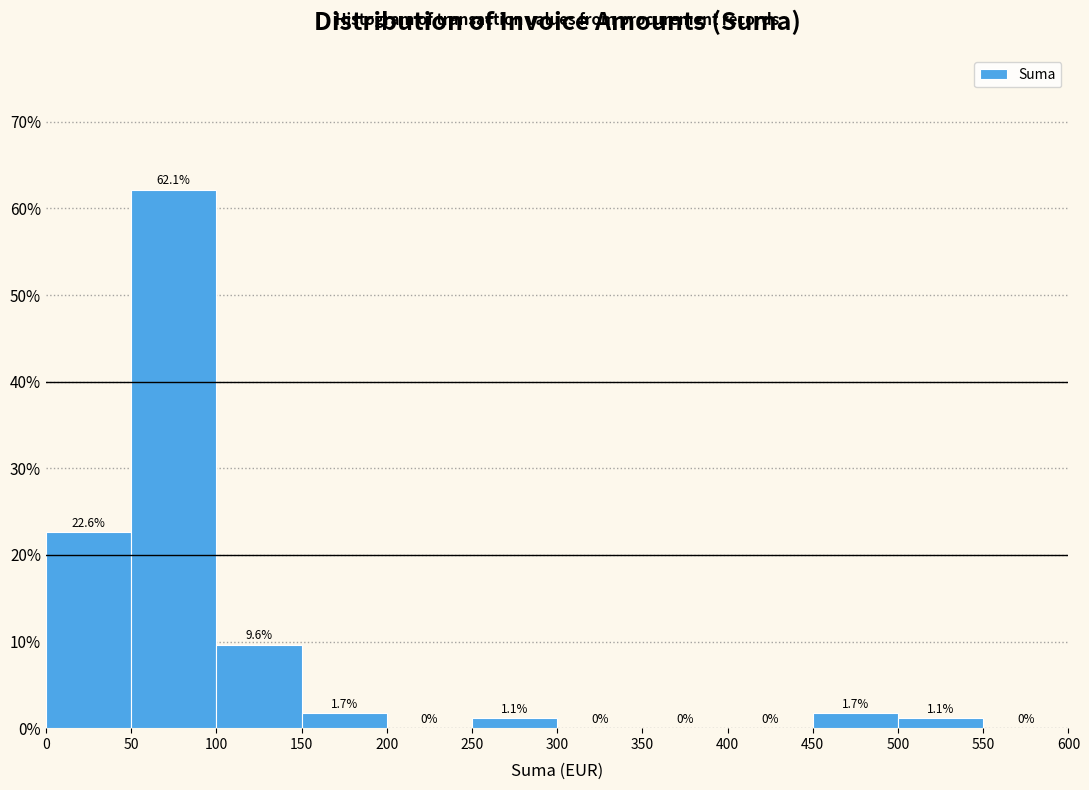

Reading left to right, list every bar in this chart as the range it spans on the x-axis followed by its height.

0 to 50: 22.6
50 to 100: 62.1
100 to 150: 9.6
150 to 200: 1.7
200 to 250: 0.0
250 to 300: 1.1
300 to 350: 0.0
350 to 400: 0.0
400 to 450: 0.0
450 to 500: 1.7
500 to 550: 1.1
550 to 600: 0.0